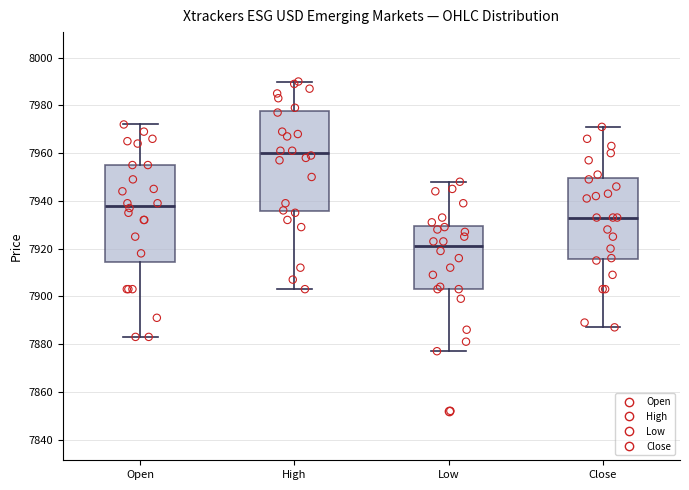

Where does the median line of the box for Close sit on the y-axis? The values are not printed on the chart, so give them approximately, as read against the axis.

7934